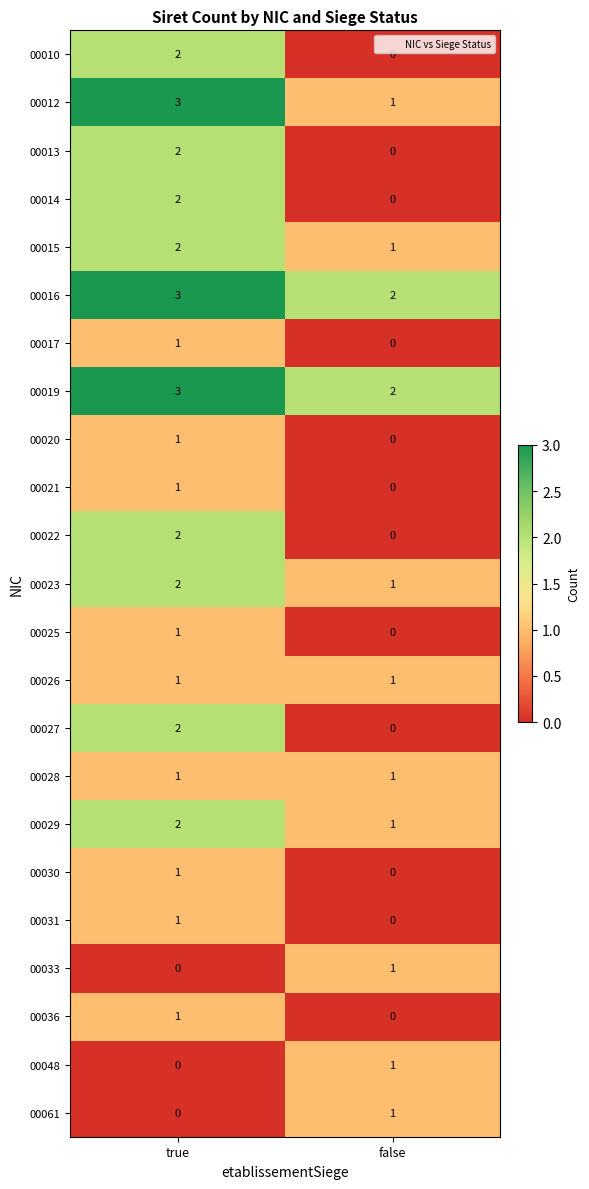

Which category has the lowest value in the 00025 series?

false